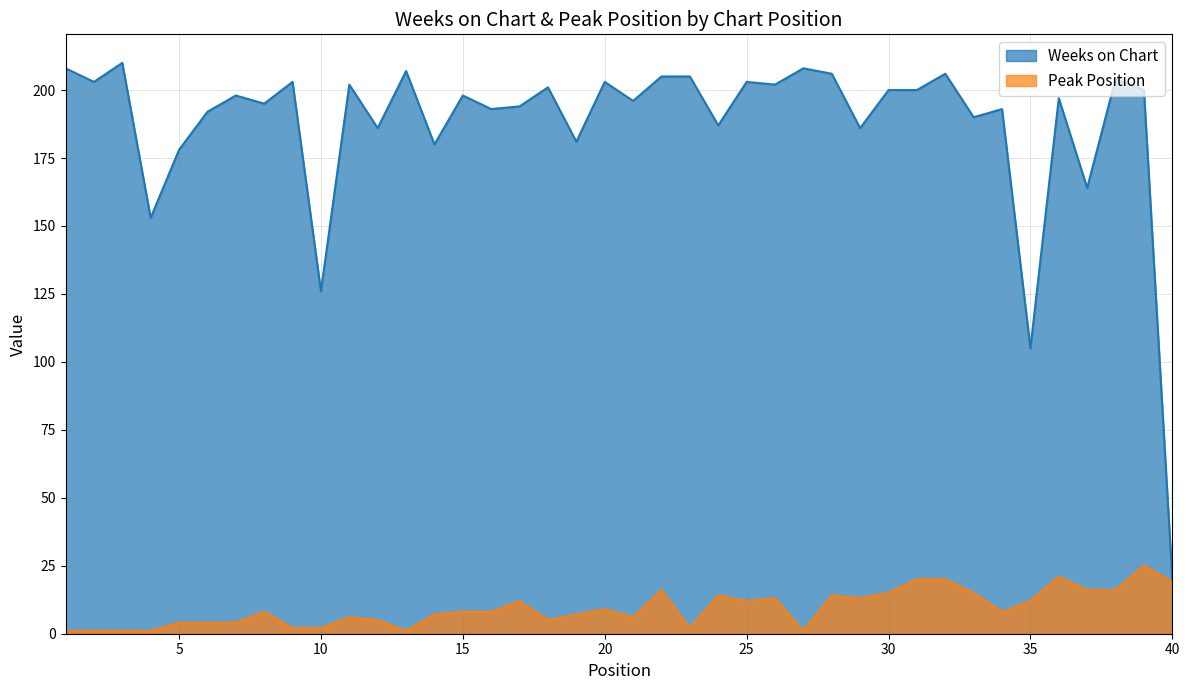

True or false: Weeks on Chart and Peak Position intersect in this chart.

False